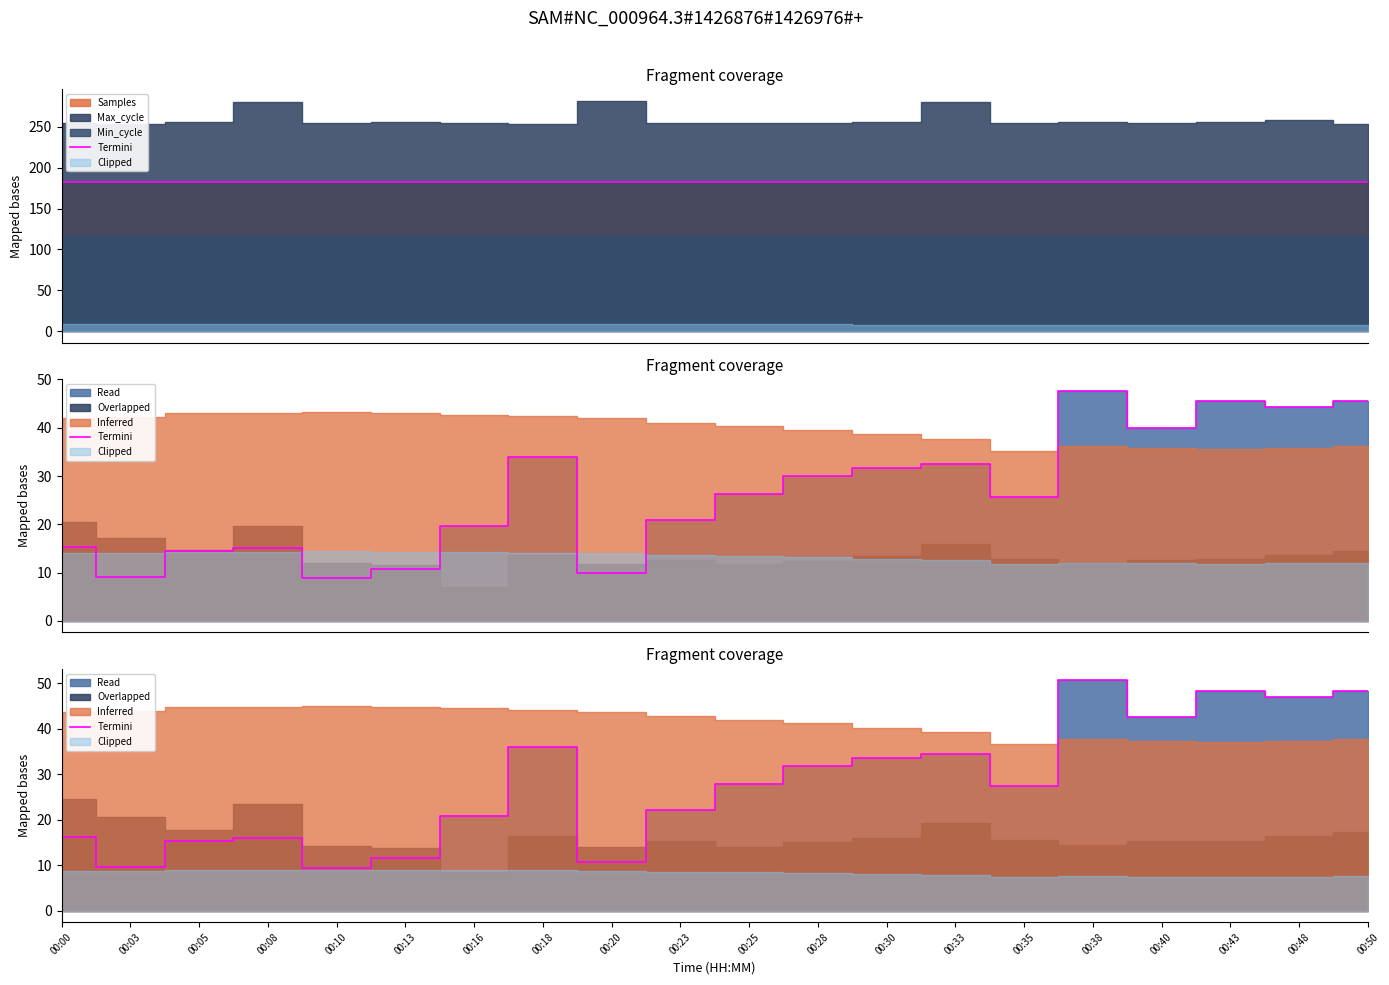

Is it true that the value at 00:43 is 22.4?

False